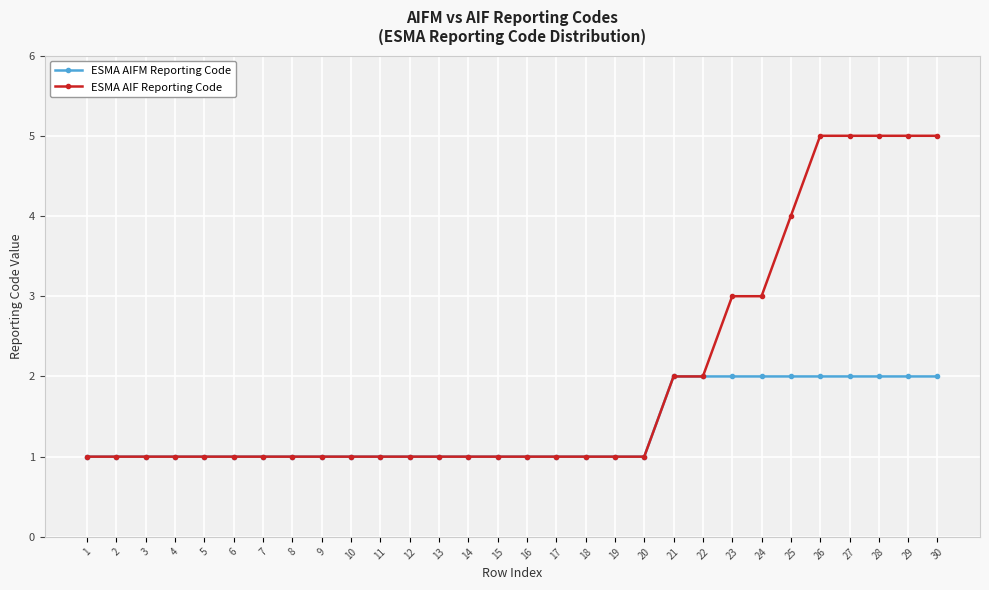

How many lines are shown in the chart?

2